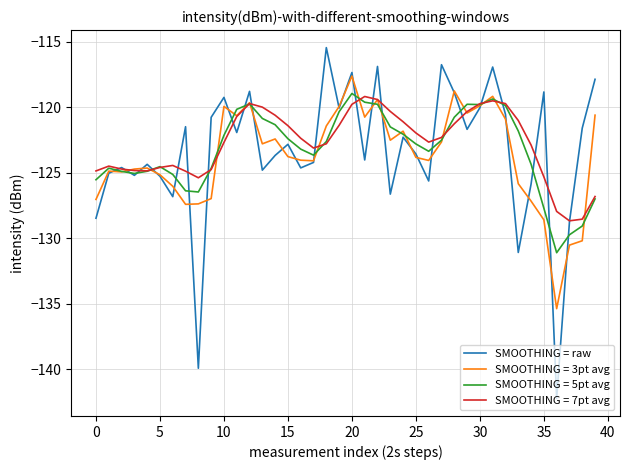

Which series has the largest range (max minus min)?

SMOOTHING = raw